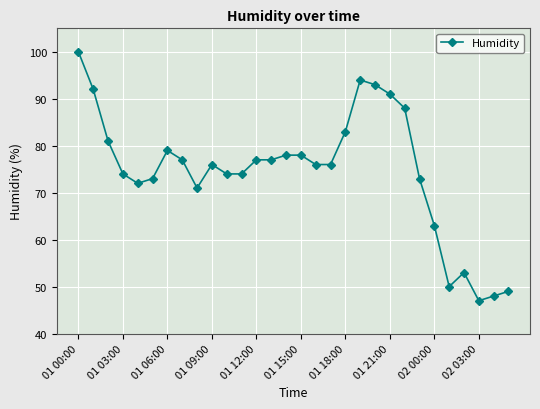

Reading right to left, list all the values displayed in this chart.

49	48	47	53	50	63	73	88	91	93	94	83	76	76	78	78	77	77	74	74	76	71	77	79	73	72	74	81	92	100